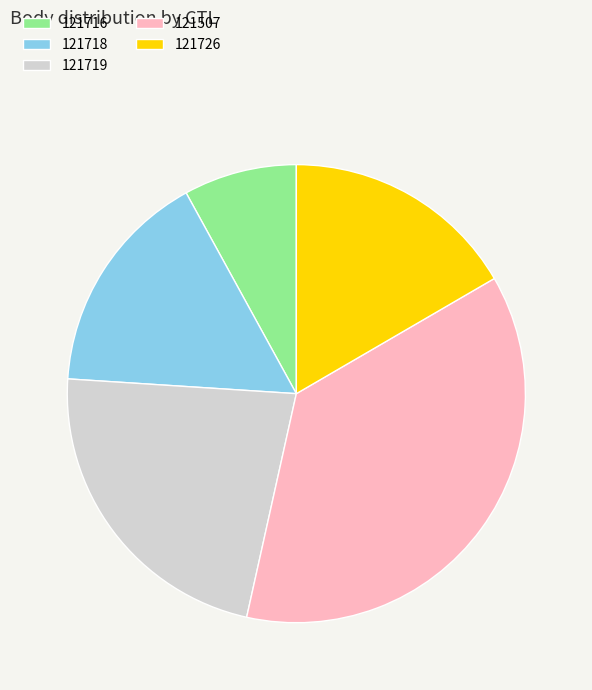

True or false: 121719 accounts for 23% of the total.

True